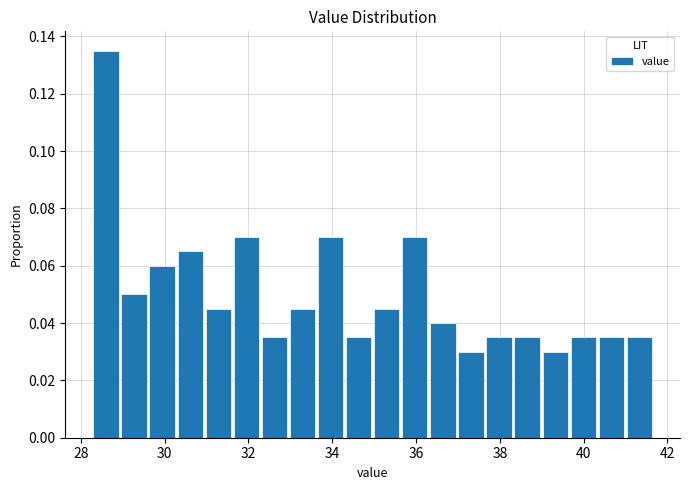

Read against the x-axis, roughly where is the centre of the tallest bar?

28.6